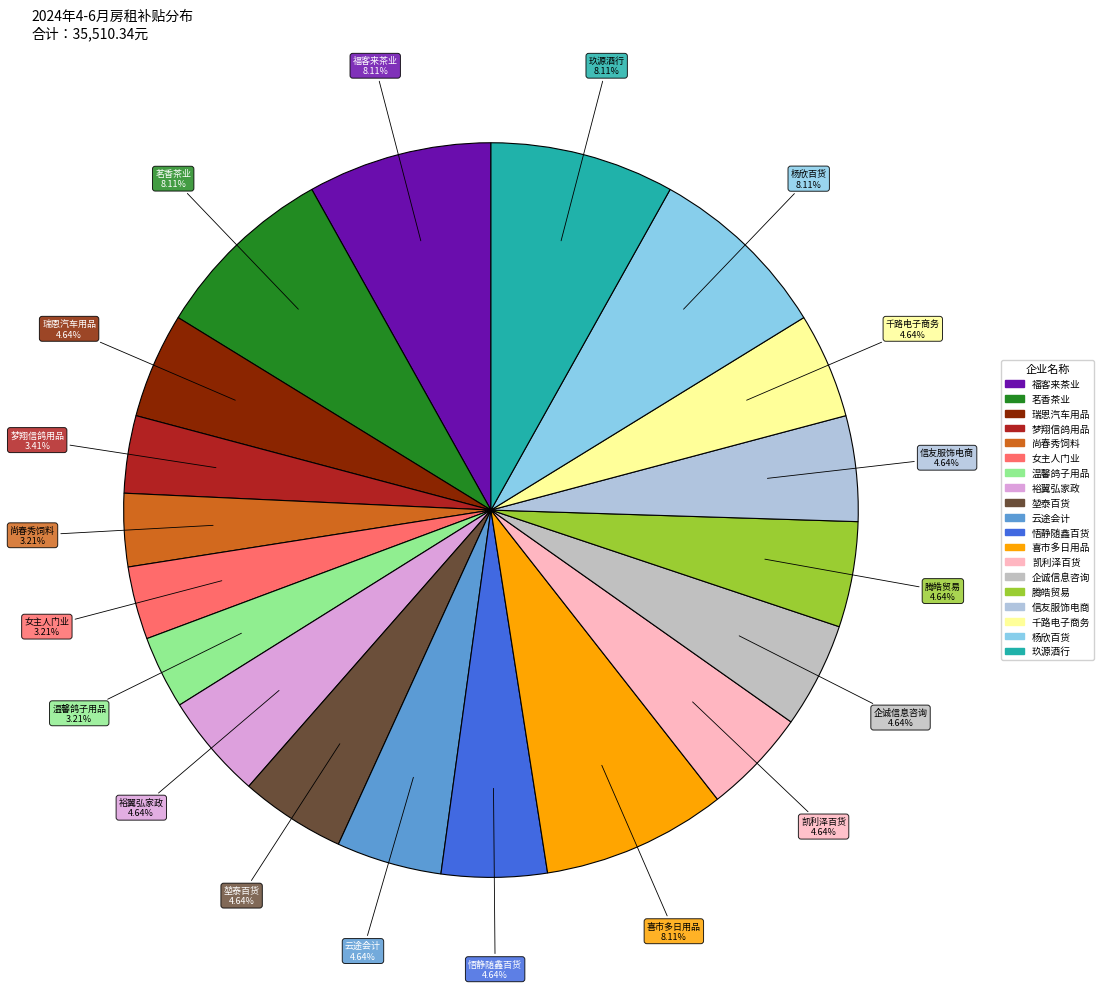

How many segments does this pie chart have?

19